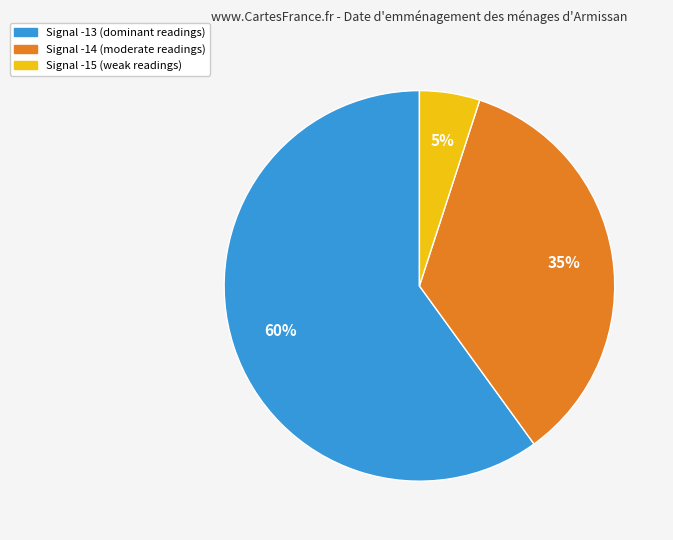

Is there a majority slice in this chart?

Yes